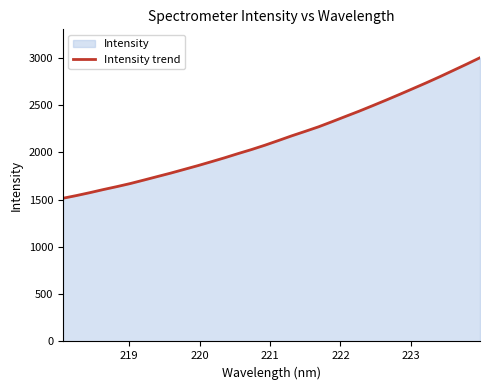

What is the difference between the maximum and minimum values?

1487.3